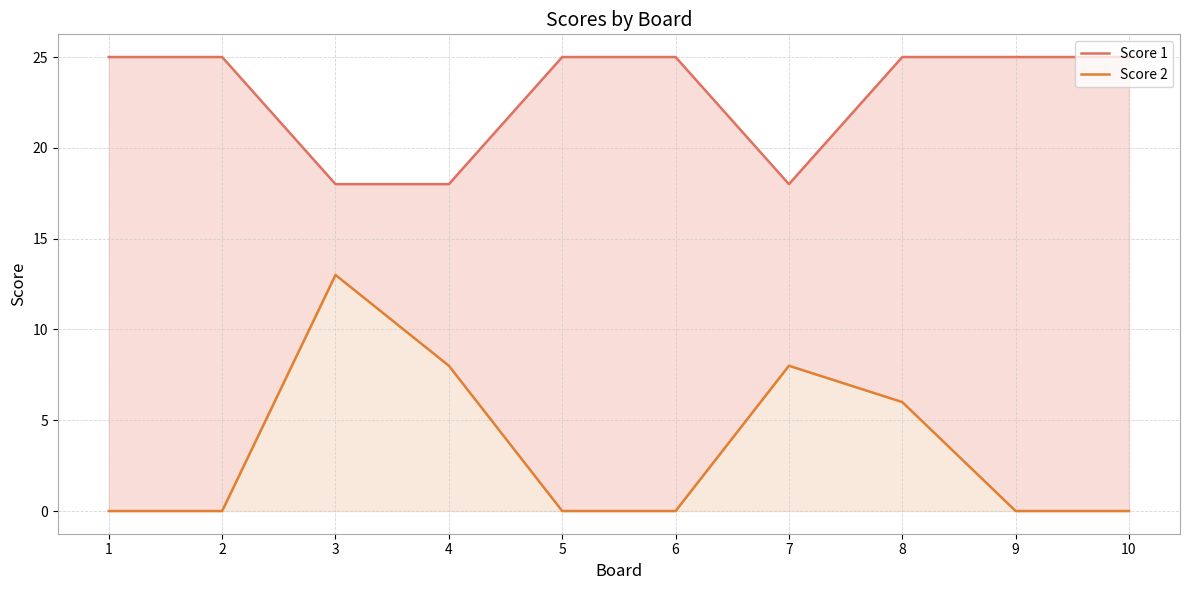

Does the chart display data point markers on the line(s)?

No